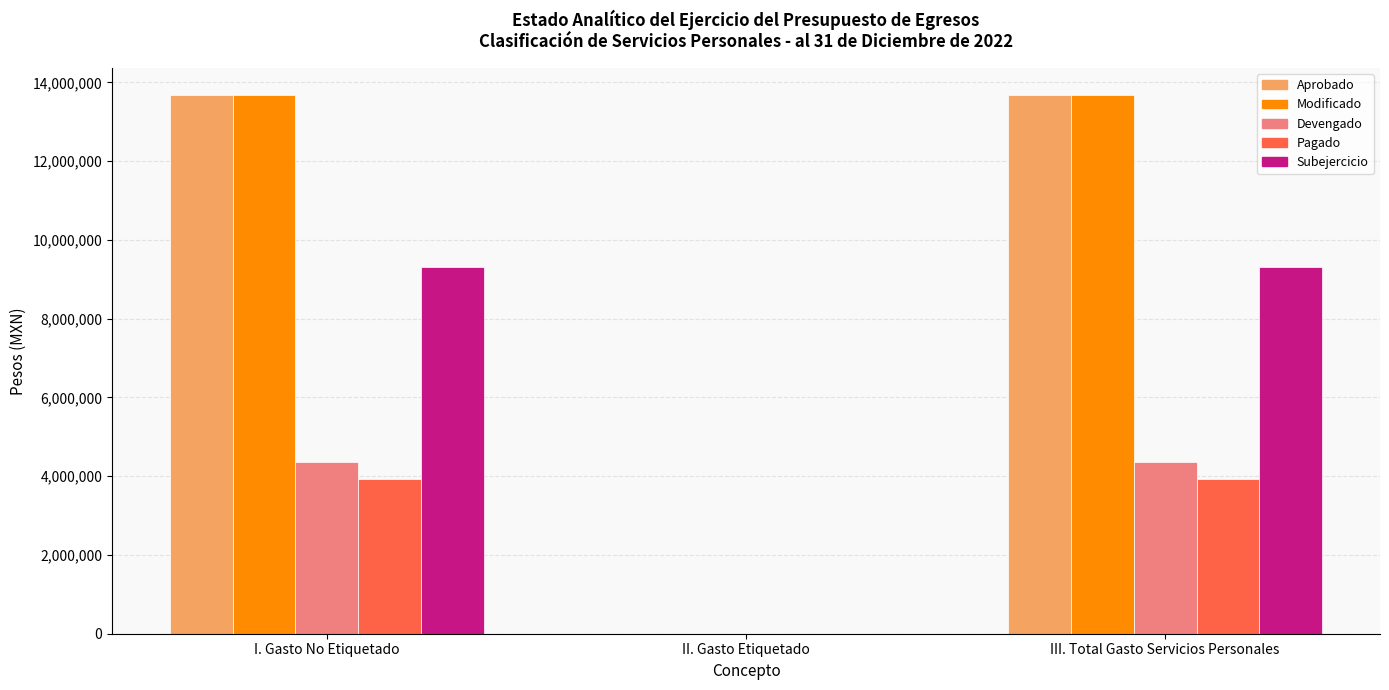

What is the average value of the Devengado series?

2907194.8